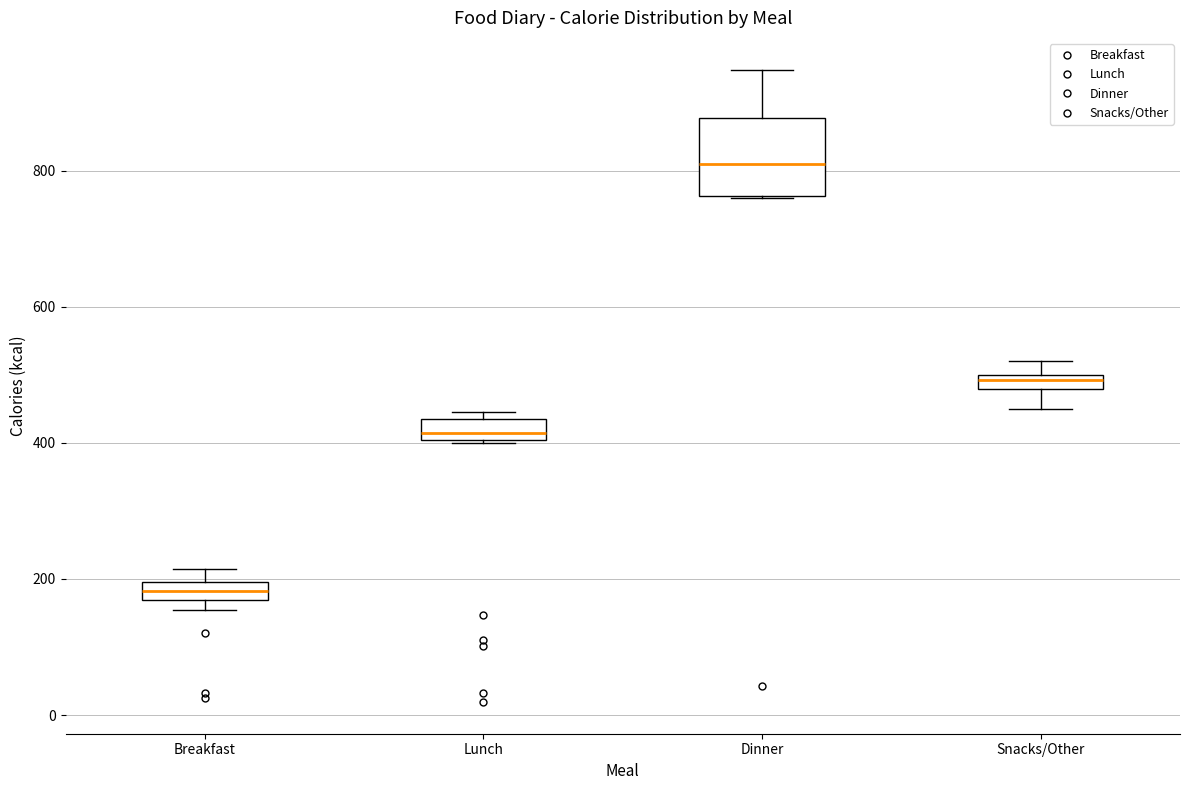

Where is the lower edge of the box for Breakfast on the y-axis? The values are not printed on the chart, so give them approximately, as read against the axis.

160